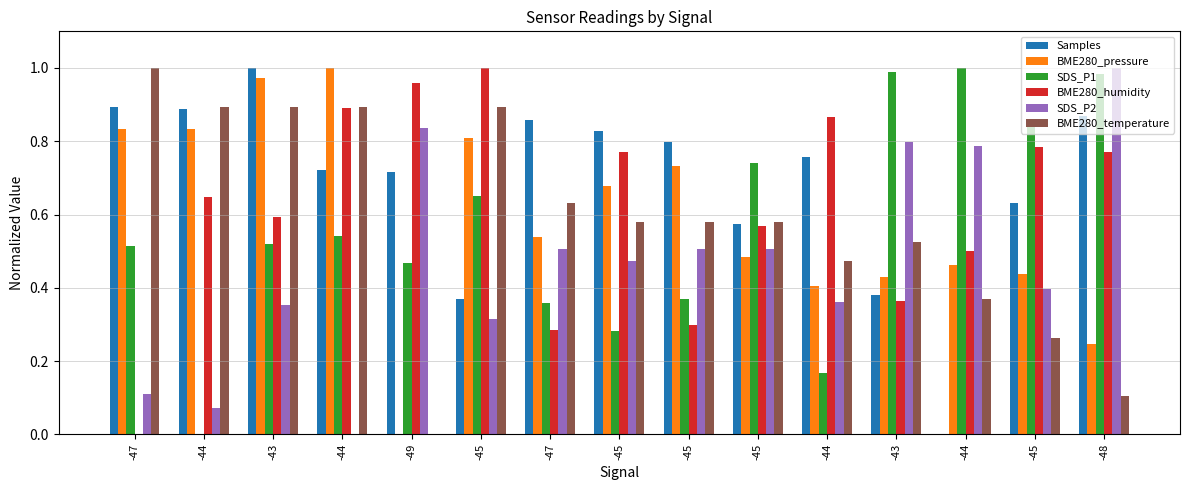

Does the chart contain stacked bars?

No